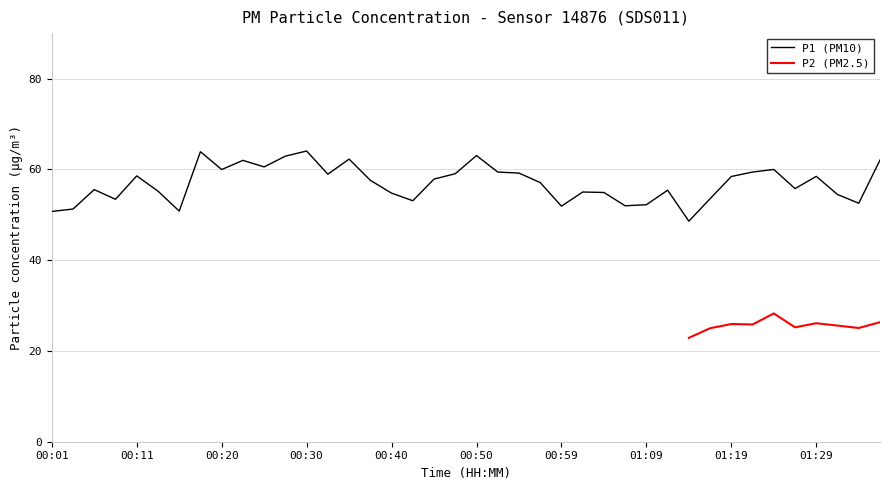

At which category does the chart reach its minimum across all series?

01:14